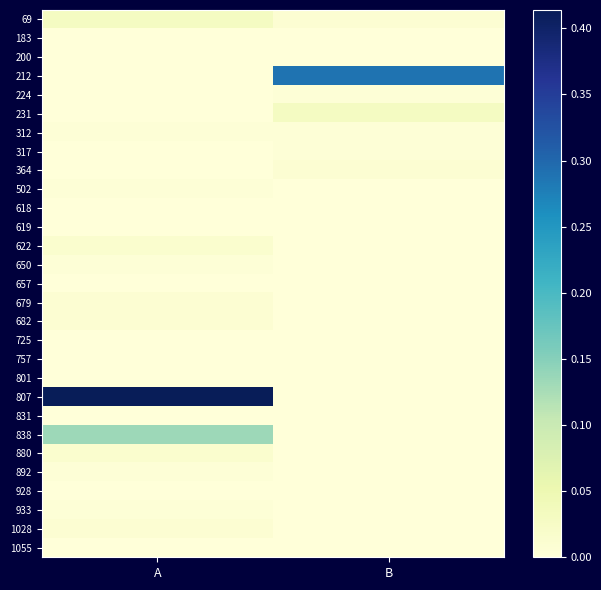

Reading left to right, what are all the values shown in this chart?

69: A=0.0	B=0.0
183: A=0.0	B=0.0
200: A=0.0	B=0.0
212: A=0.0	B=0.3
224: A=0.0	B=0.0
231: A=0.0	B=0.0
312: A=0.0	B=0.0
317: A=0.0	B=0.0
364: A=0.0	B=0.0
502: A=0.0	B=0.0
618: A=0.0	B=0.0
619: A=0.0	B=0.0
622: A=0.0	B=0.0
650: A=0.0	B=0.0
657: A=0.0	B=0.0
679: A=0.0	B=0.0
682: A=0.0	B=0.0
725: A=0.0	B=0.0
757: A=0.0	B=0.0
801: A=0.0	B=0.0
807: A=0.4	B=0.0
831: A=0.0	B=0.0
838: A=0.1	B=0.0
880: A=0.0	B=0.0
892: A=0.0	B=0.0
928: A=0.0	B=0.0
933: A=0.0	B=0.0
1028: A=0.0	B=0.0
1055: A=0.0	B=0.0